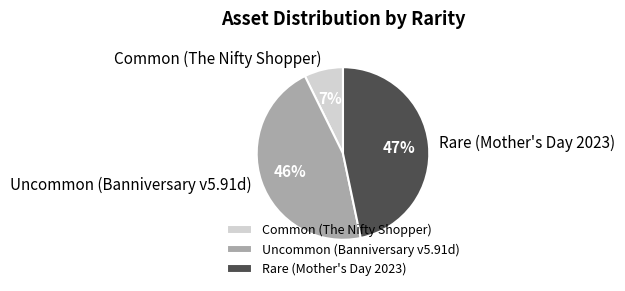

True or false: Rare (Mother's Day 2023) accounts for 60% of the total.

False